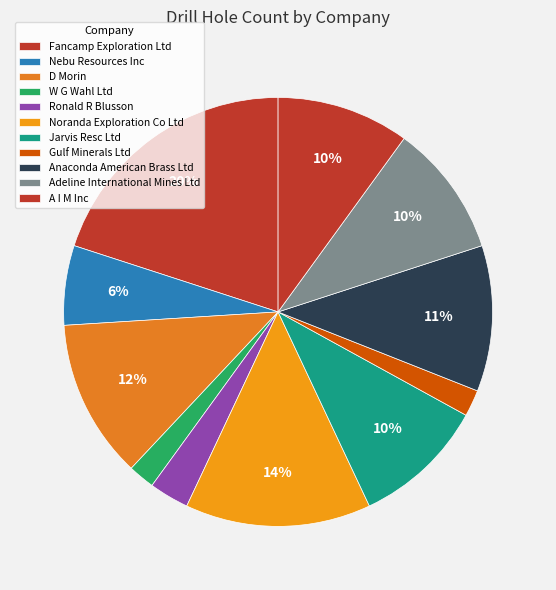

How many segments does this pie chart have?

11